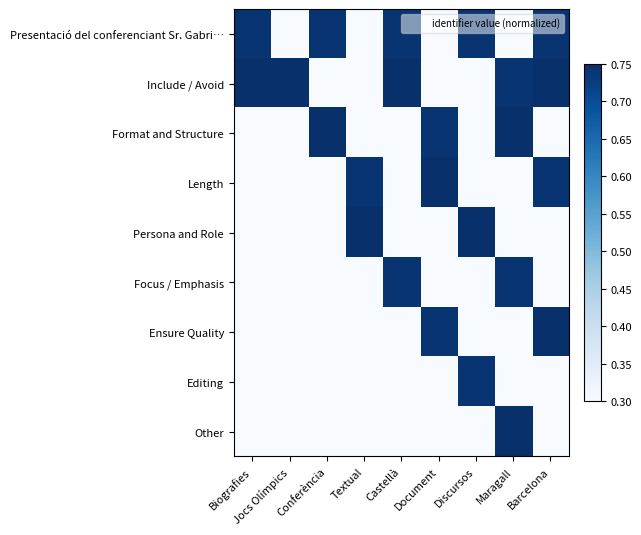

How many distinct data groups are displayed?

9